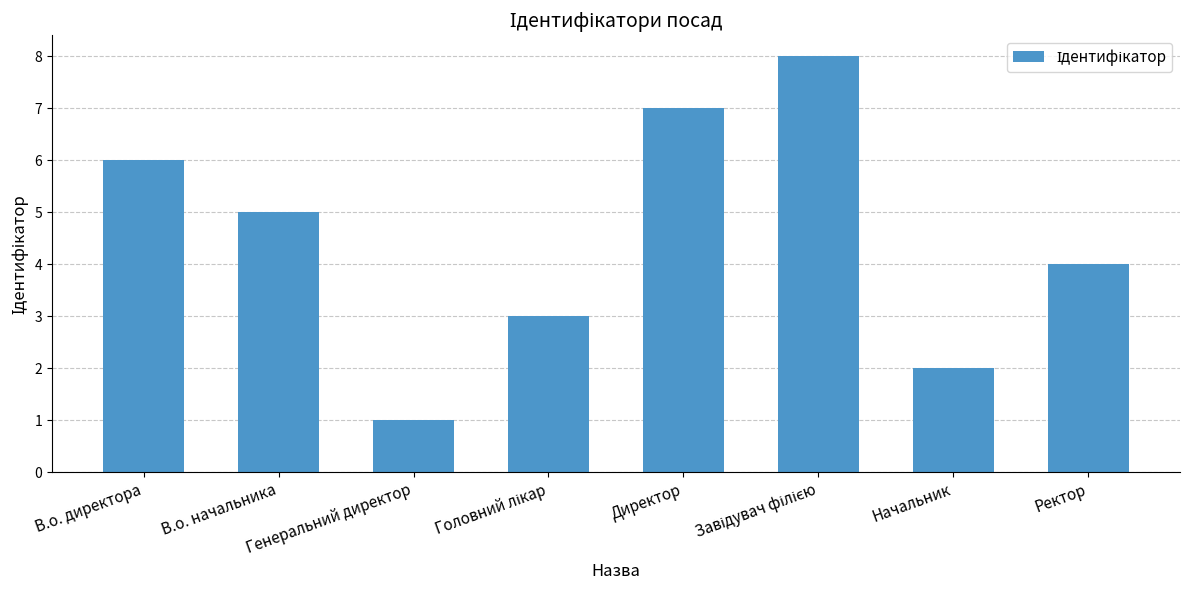

Is it true that the value at Директор is 3?

False